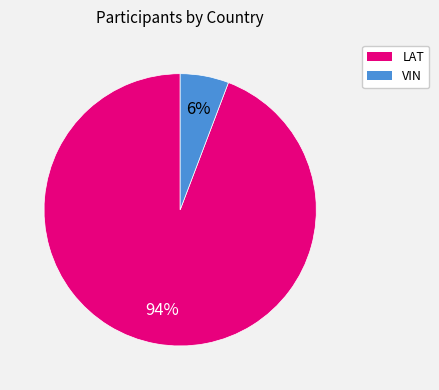

To the nearest percent, what is the difference between the largest and smallest slice percentages?

88%